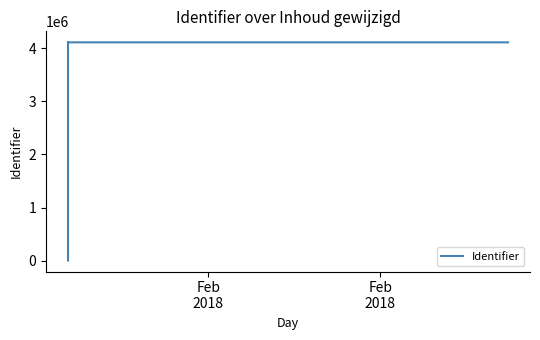

What is the label of the 5th point from the right?

Feb
2018